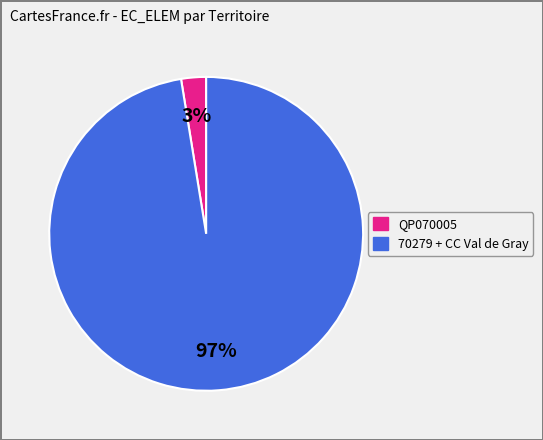

To the nearest percent, what is the average slice percentage?

50%